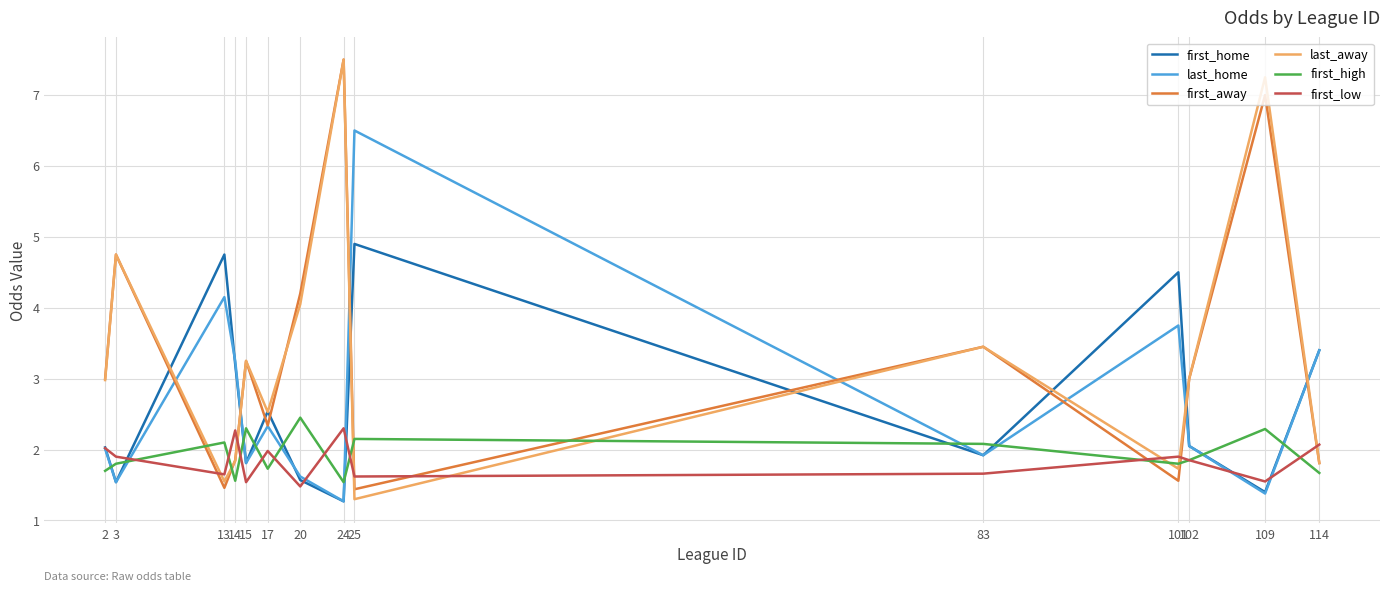

The value of last_home at 2 is 2.0. True or false?

True